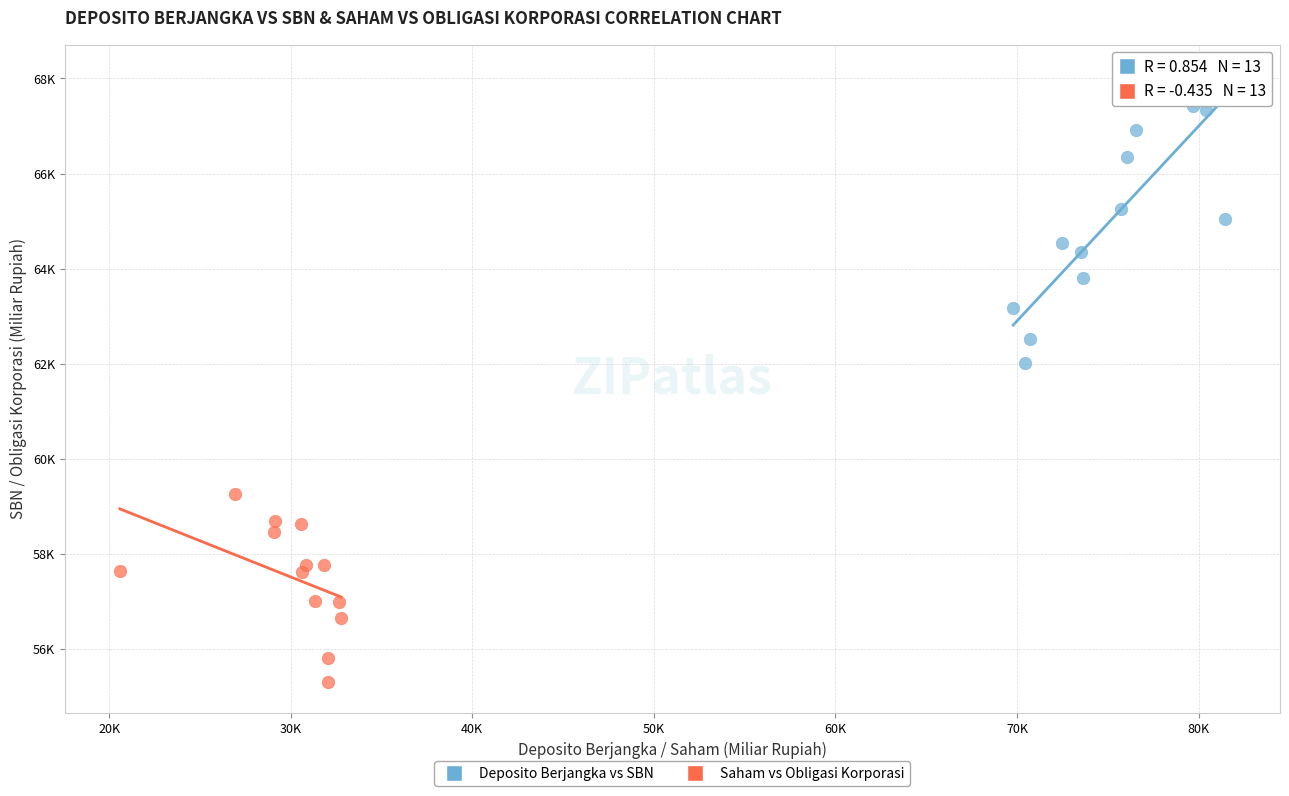

Which series reaches the minimum Y coordinate?

Saham vs Obligasi Korporasi